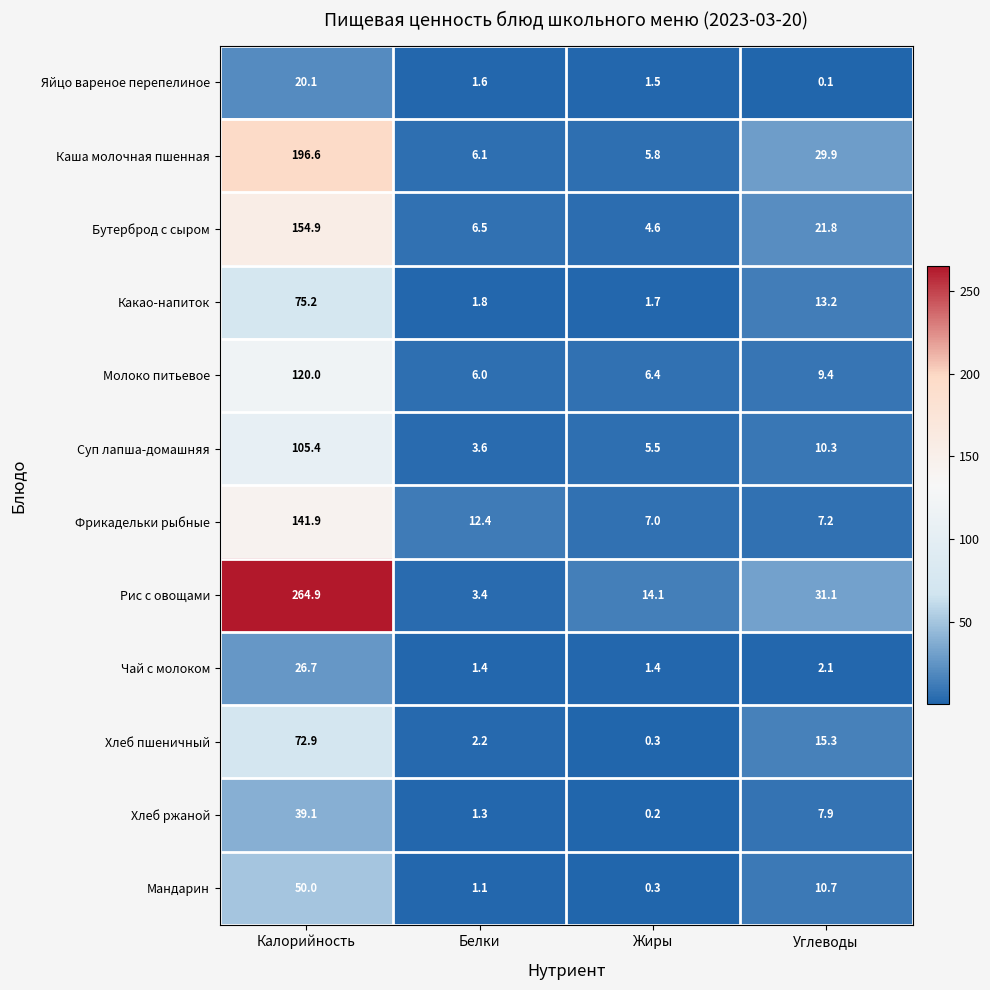

At Углеводы, list the series in order from largest to smallest.

Рис с овощами, Каша молочная пшенная, Бутерброд с сыром, Хлеб пшеничный, Какао-напиток, Мандарин, Суп лапша-домашняя, Молоко питьевое, Хлеб ржаной, Фрикадельки рыбные, Чай с молоком, Яйцо вареное перепелиное